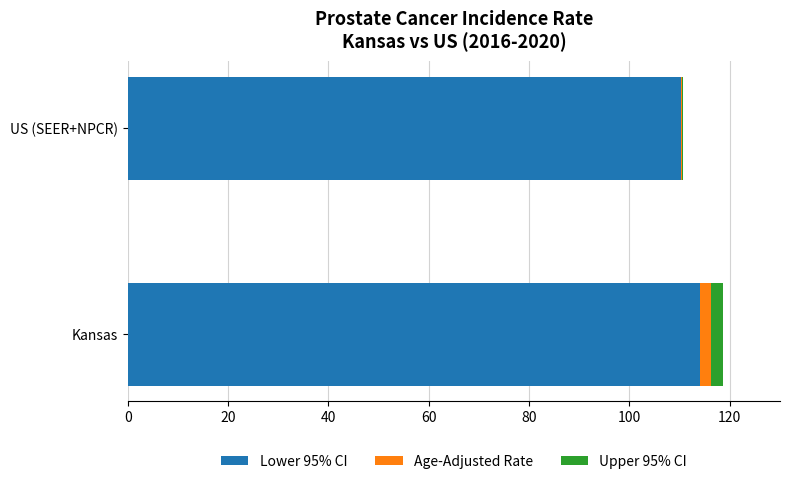

What is the average value of the Lower 95% CI series?

112.1